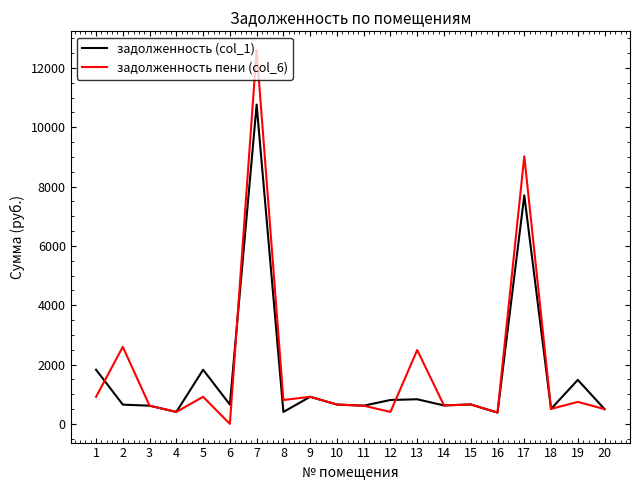

What is the highest value of the задолженность пени (col_6) series?

12604.7